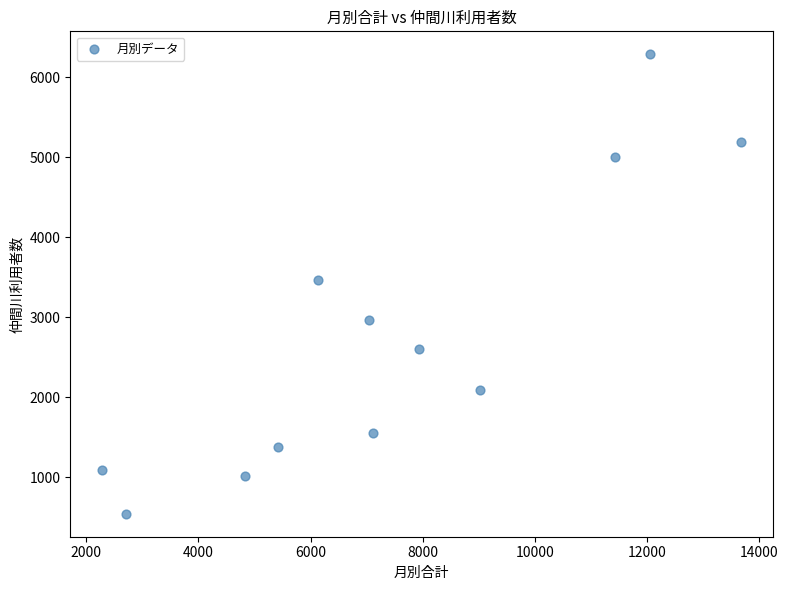

What is the range of Y values (max minus min)?

5744